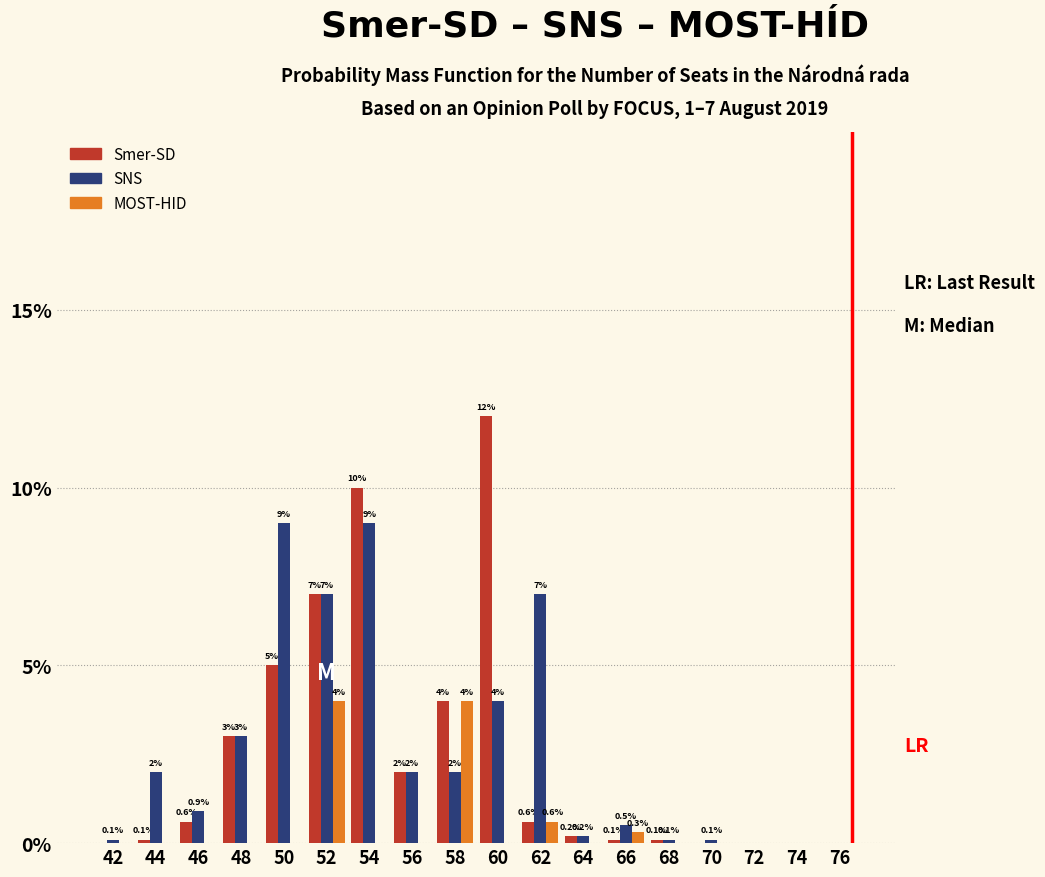

Reading left to right, list all the values displayed in this chart.

Smer-SD: 42=0.0	44=0.1	46=0.6	48=3.0	50=5.0	52=7.0	54=10.0	56=2.0	58=4.0	60=12.0	62=0.6	64=0.2	66=0.1	68=0.1	70=0.0	72=0.0	74=0.0	76=0.0
SNS: 42=0.1	44=2.0	46=0.9	48=3.0	50=9.0	52=7.0	54=9.0	56=2.0	58=2.0	60=4.0	62=7.0	64=0.2	66=0.5	68=0.1	70=0.1	72=0.0	74=0.0	76=0.0
MOST-HID: 42=0.0	44=0.0	46=0.0	48=0.0	50=0.0	52=4.0	54=0.0	56=0.0	58=4.0	60=0.0	62=0.6	64=0.0	66=0.3	68=0.0	70=0.0	72=0.0	74=0.0	76=0.0